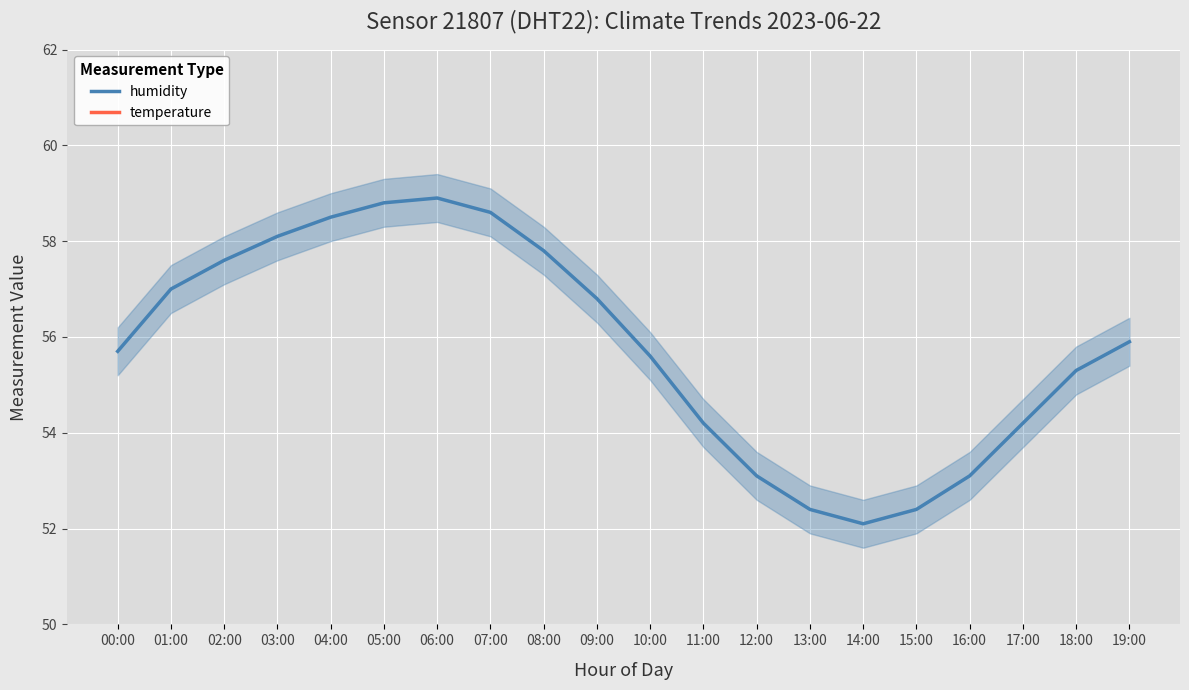

How many interior local peaks does the temperature series have?

1